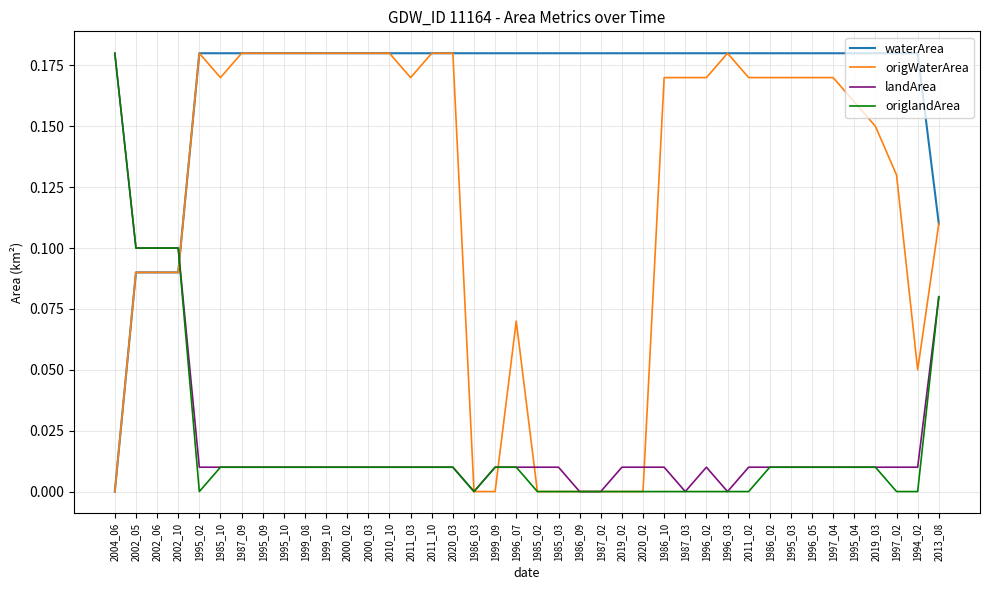

Which series changed the most between 1987_09 and 1999_09?

origWaterArea